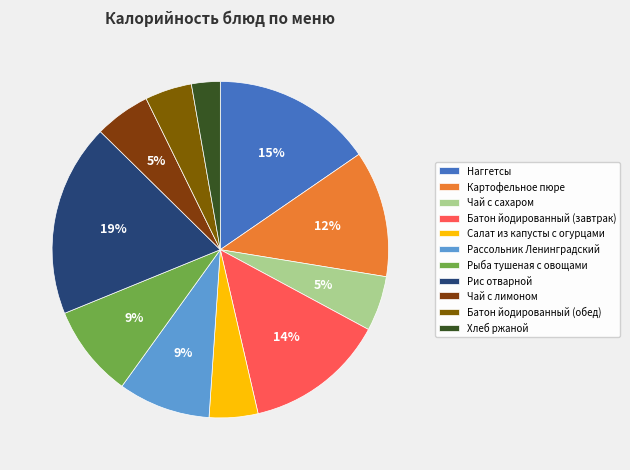

Does any single category account for the majority?

No